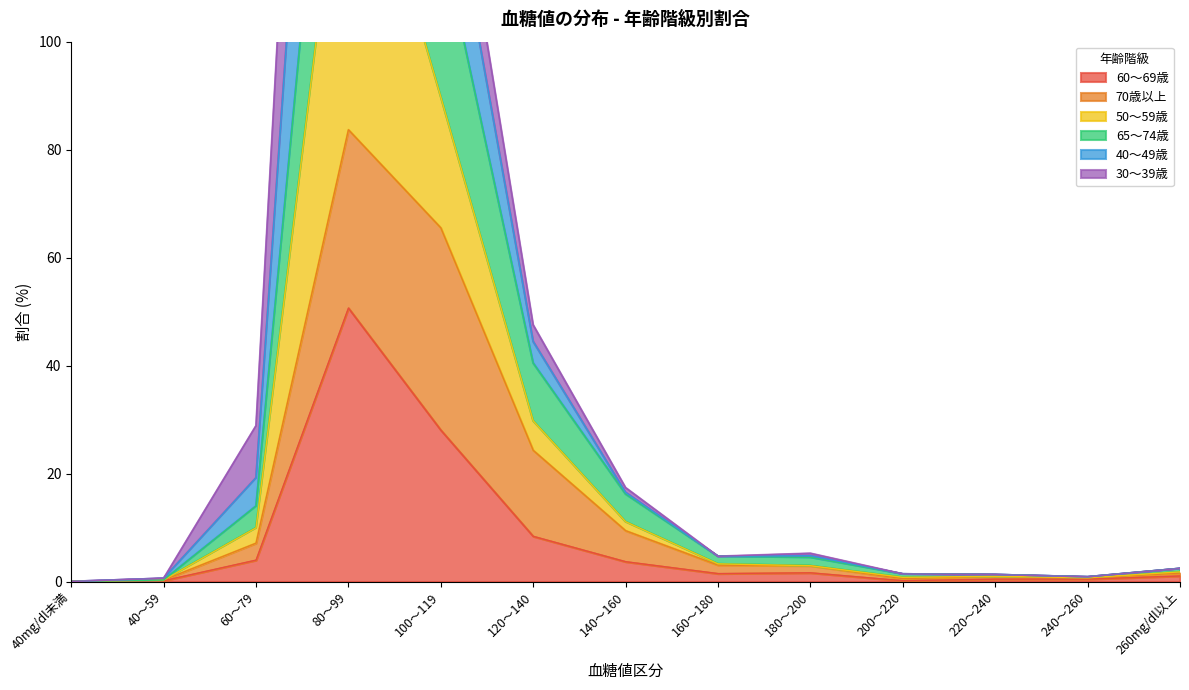

What is the difference between the maximum and minimum values in the 50～59歳 series?

337.6